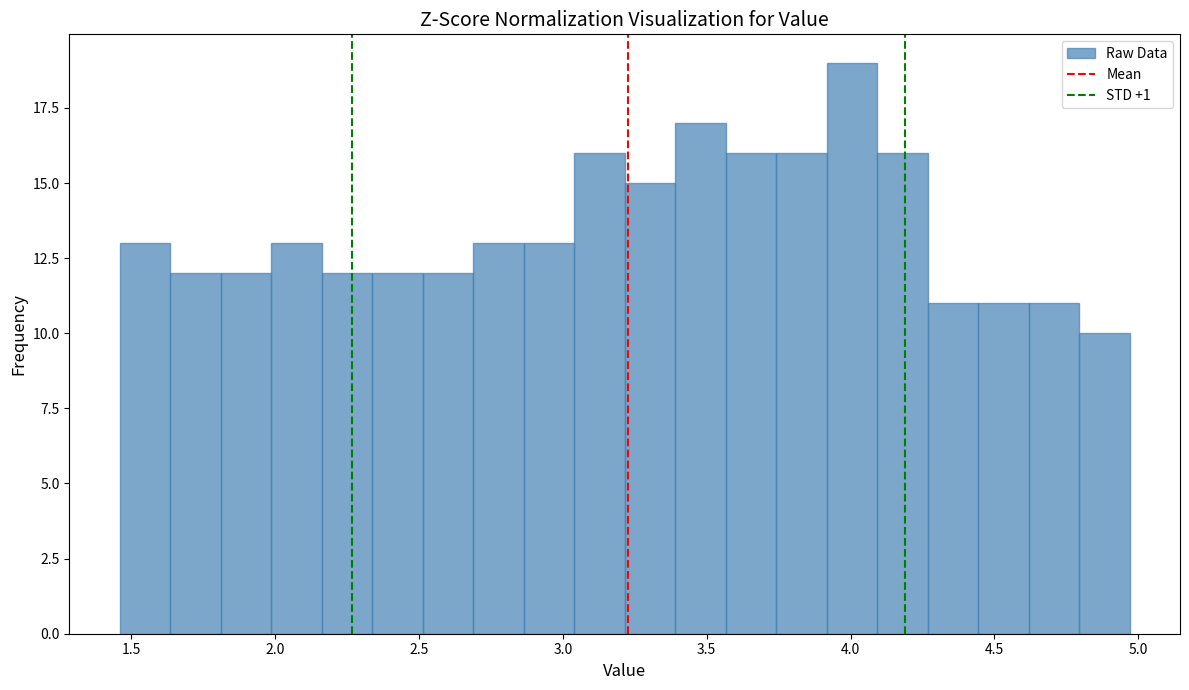

Read against the x-axis, roughly where is the centre of the tallest bar?

4.00